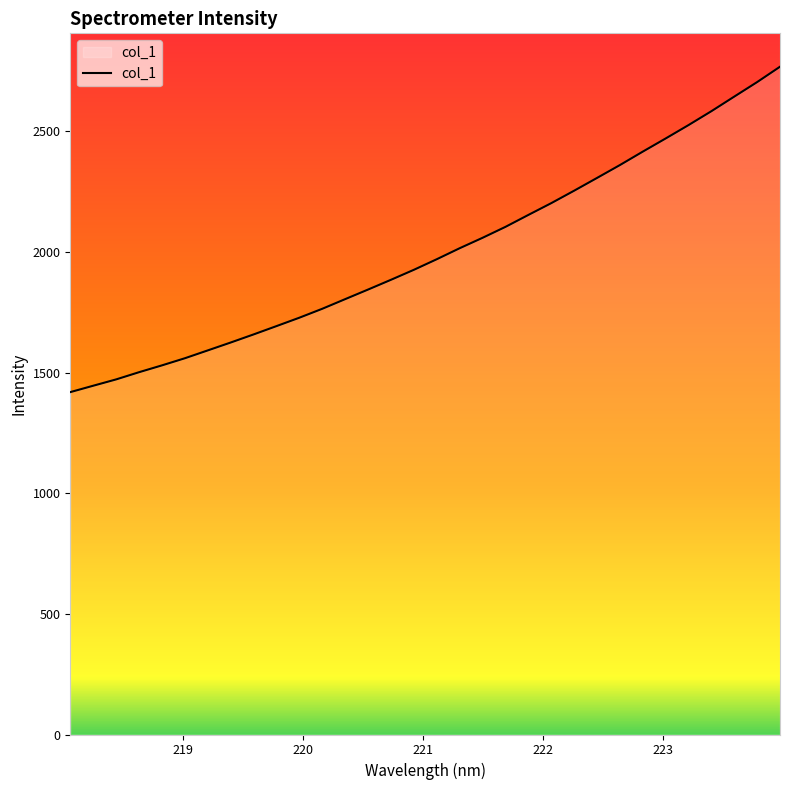

What is the smallest value displayed?

1419.4